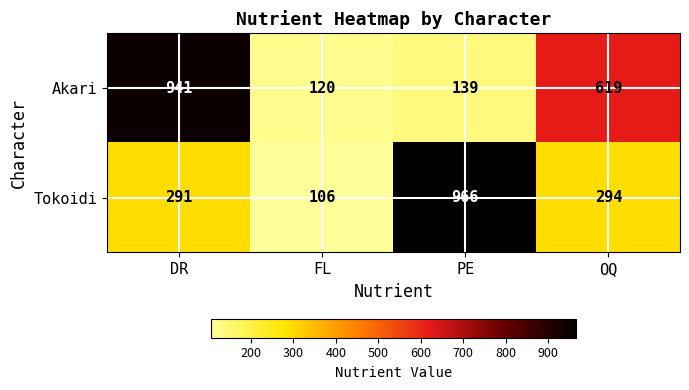

What is the maximum value shown in the chart?

966